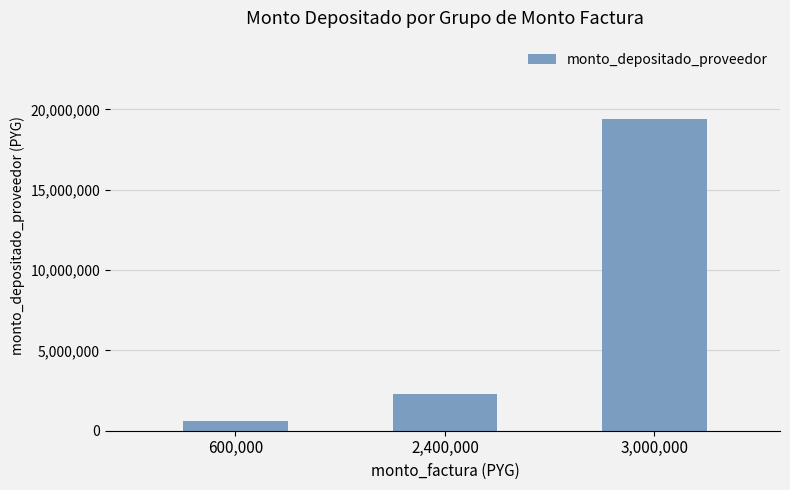

How many bars are there in total?

3